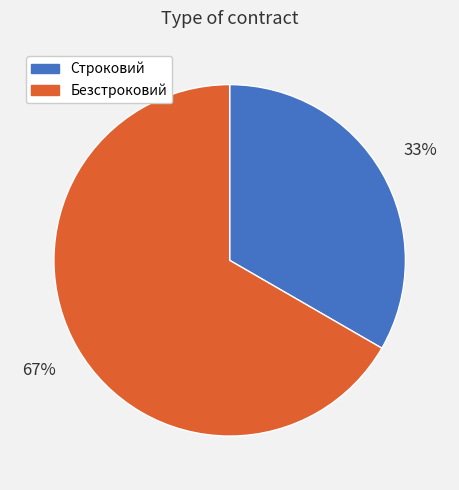

What is the largest slice in the pie chart?

Безстроковий